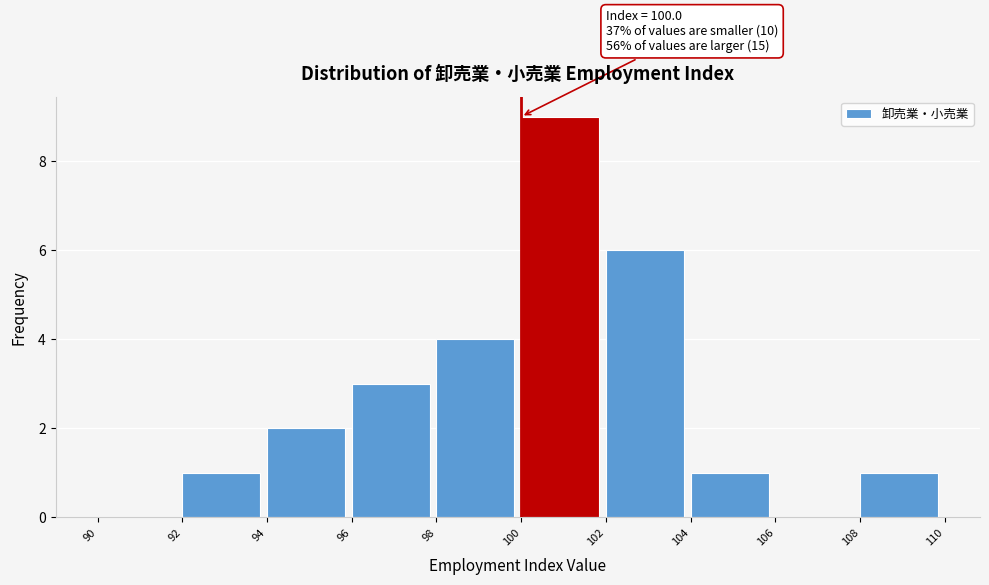

Over which range of the x-axis is the bar tallest?

100 to 102